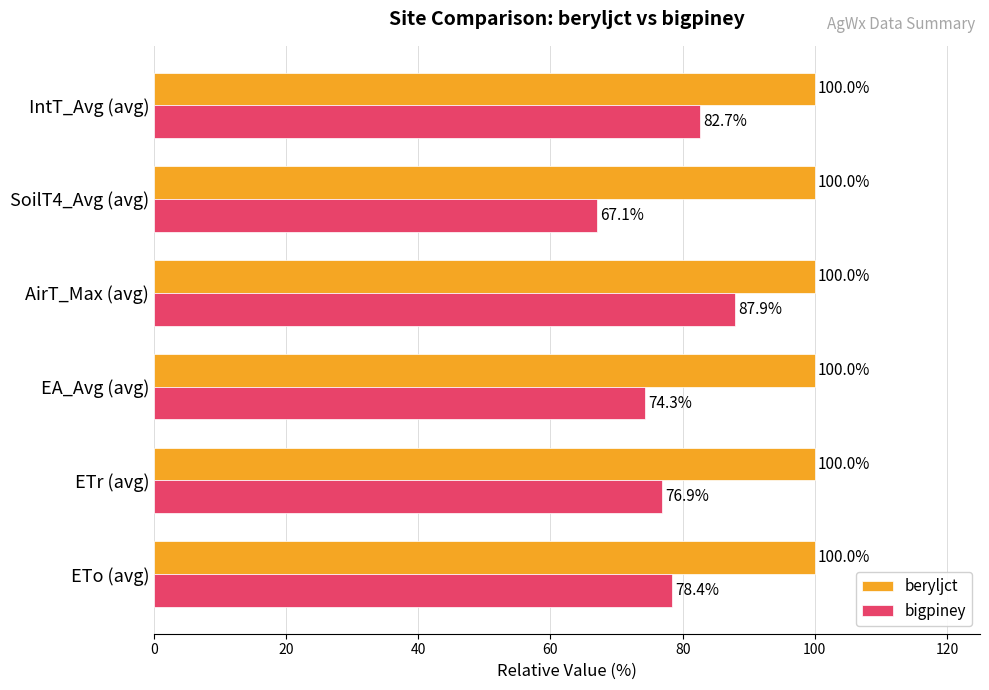

List the series in order of their peak value, lowest first.

bigpiney, beryljct